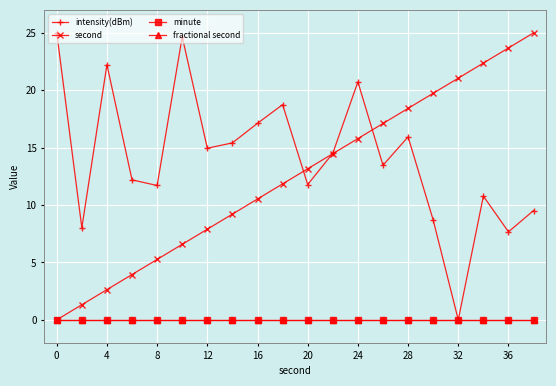

What is the difference between the maximum and minimum values in the second series?

25.0